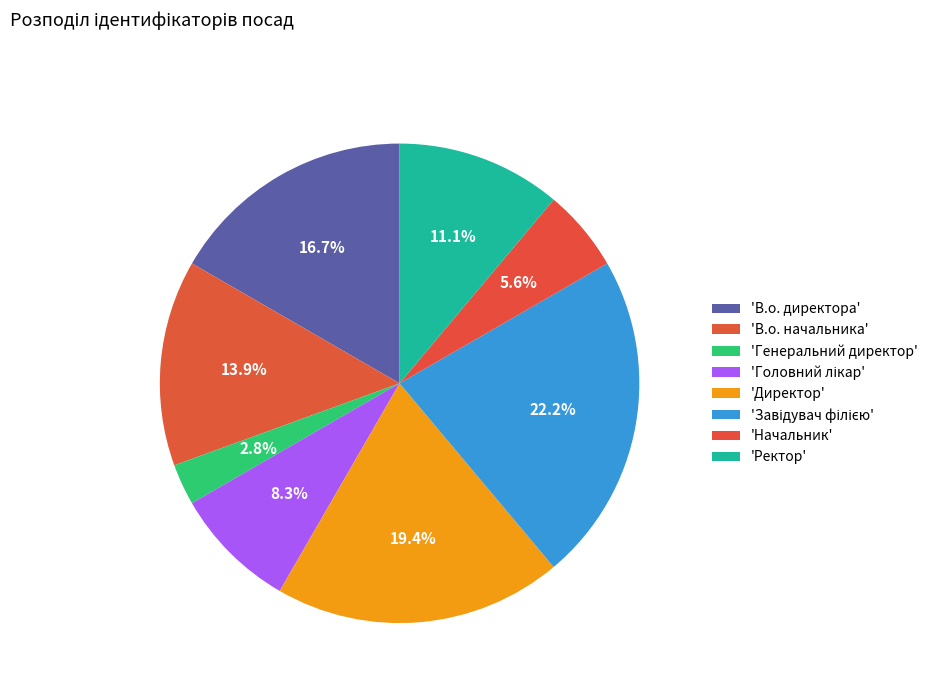

How many segments does this pie chart have?

8